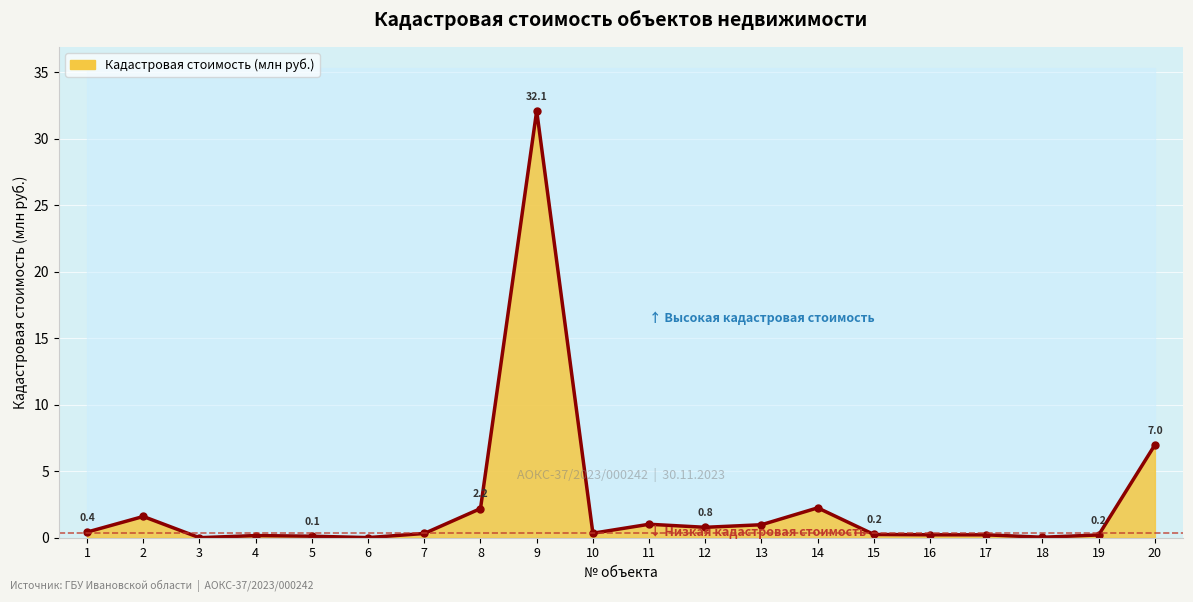

Which category has the lowest value across all series?

3